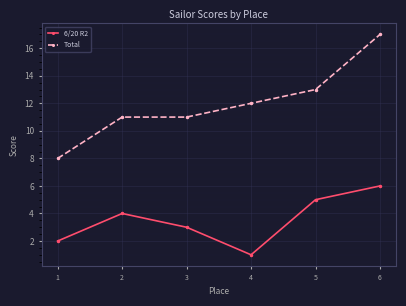

How many categories are shown in the chart?

6